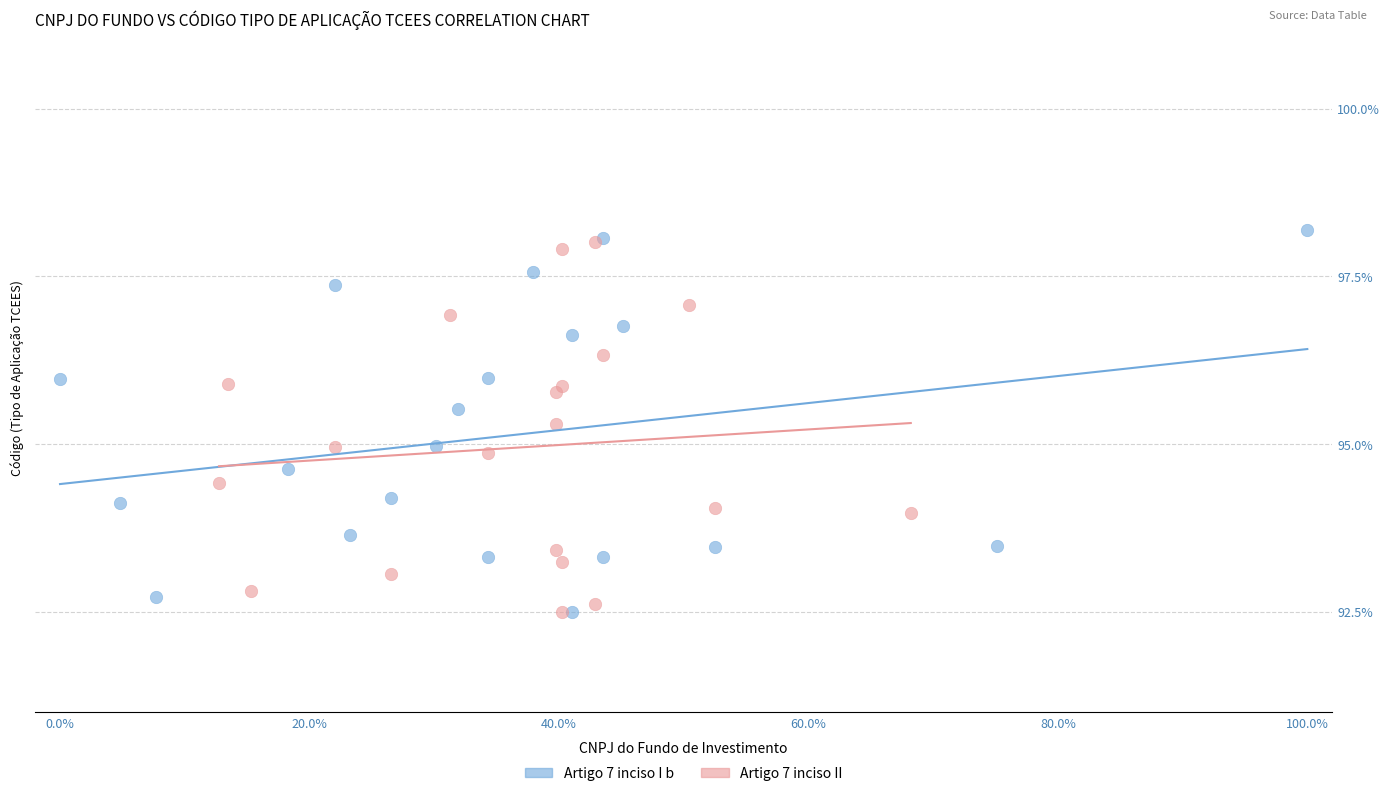

What are all the series names shown in the legend?

Artigo 7 inciso I b, Artigo 7 inciso II